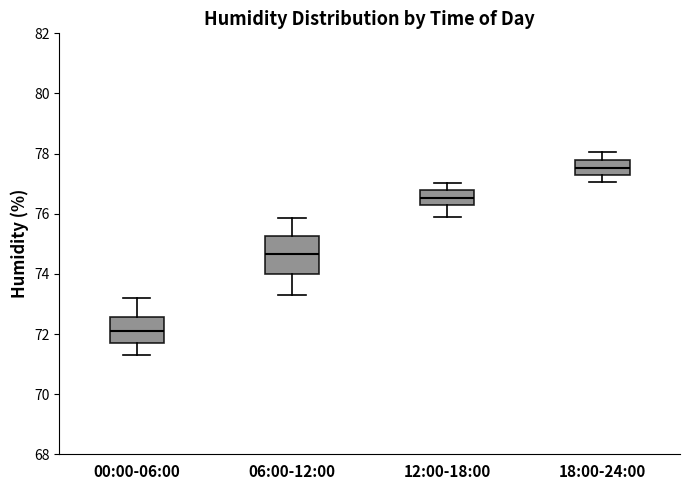

Reading left to right, read every box against the y-axis: the position of its median line, the range the box covers, and the ends of its whiskers. The values are not printed on the chart, so give them approximately, as read against the axis.

00:00-06:00: median 72.2, box 71.8 to 72.6, whiskers 71.4 to 73.2
06:00-12:00: median 74.6, box 74.0 to 75.2, whiskers 73.4 to 75.8
12:00-18:00: median 76.6, box 76.2 to 76.8, whiskers 76.0 to 77.0
18:00-24:00: median 77.6, box 77.2 to 77.8, whiskers 77.0 to 78.0